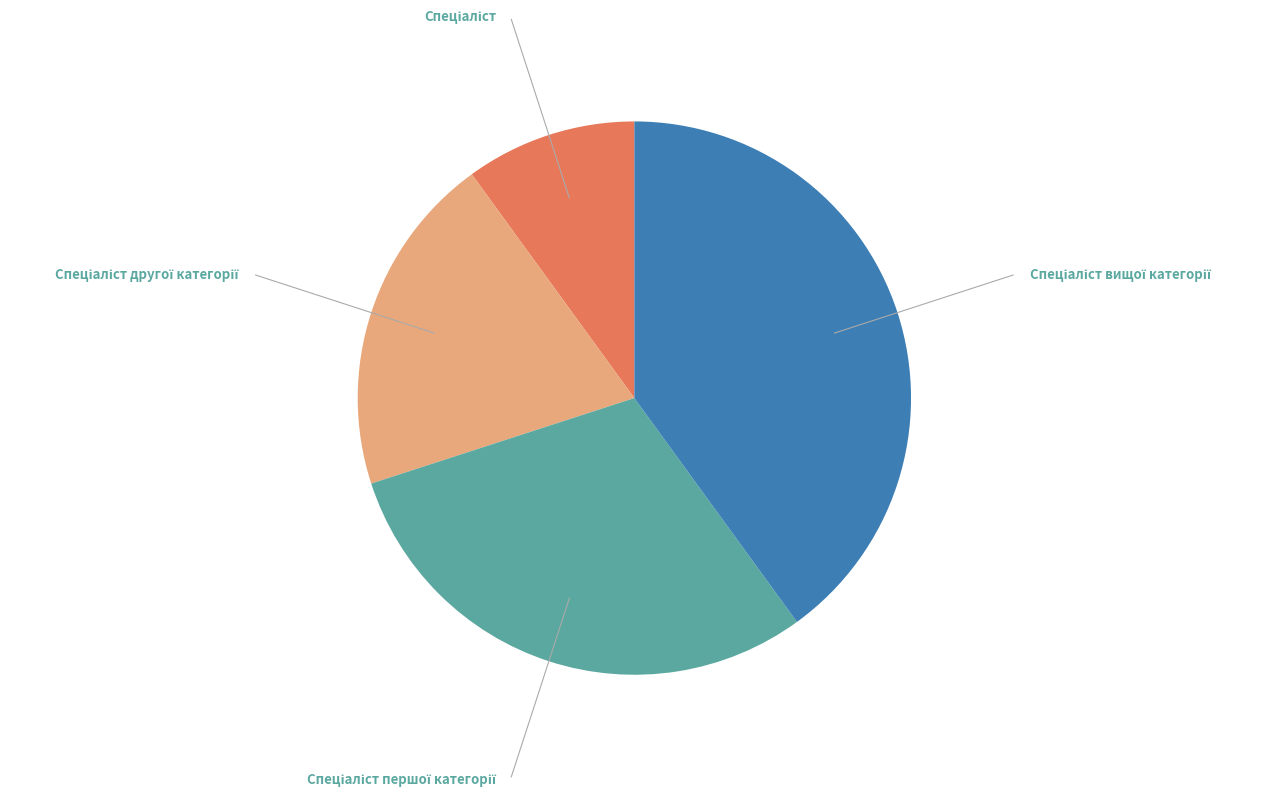

Is there any slice that represents more than half of the pie?

No